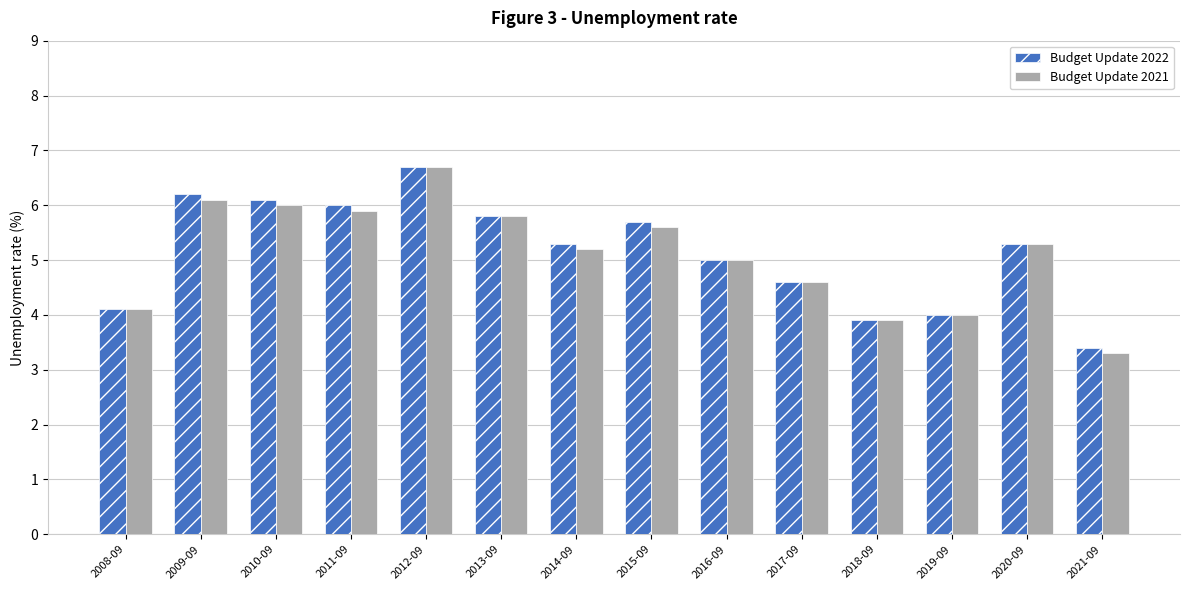

Reading left to right, extract all data points from this chart.

Budget Update 2022: 2008-09=4.1	2009-09=6.2	2010-09=6.1	2011-09=6.0	2012-09=6.7	2013-09=5.8	2014-09=5.3	2015-09=5.7	2016-09=5.0	2017-09=4.6	2018-09=3.9	2019-09=4.0	2020-09=5.3	2021-09=3.4
Budget Update 2021: 2008-09=4.1	2009-09=6.1	2010-09=6.0	2011-09=5.9	2012-09=6.7	2013-09=5.8	2014-09=5.2	2015-09=5.6	2016-09=5.0	2017-09=4.6	2018-09=3.9	2019-09=4.0	2020-09=5.3	2021-09=3.3